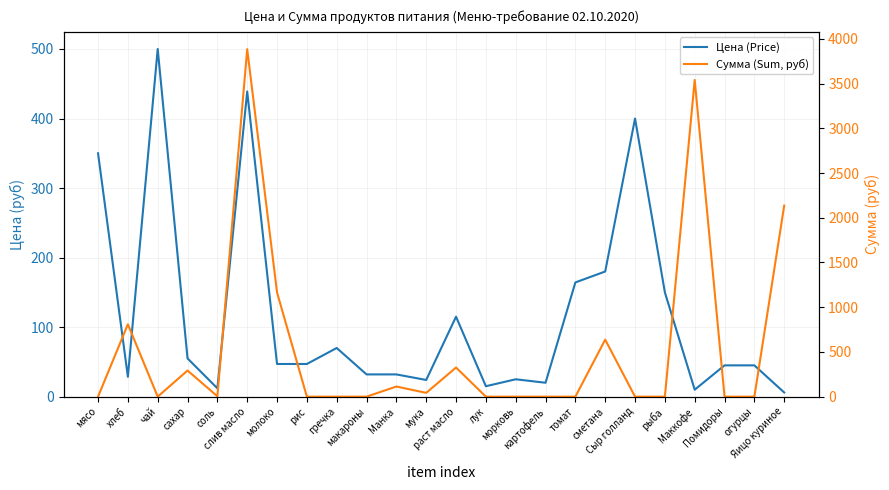

Between соль and гречка, which is larger?

гречка